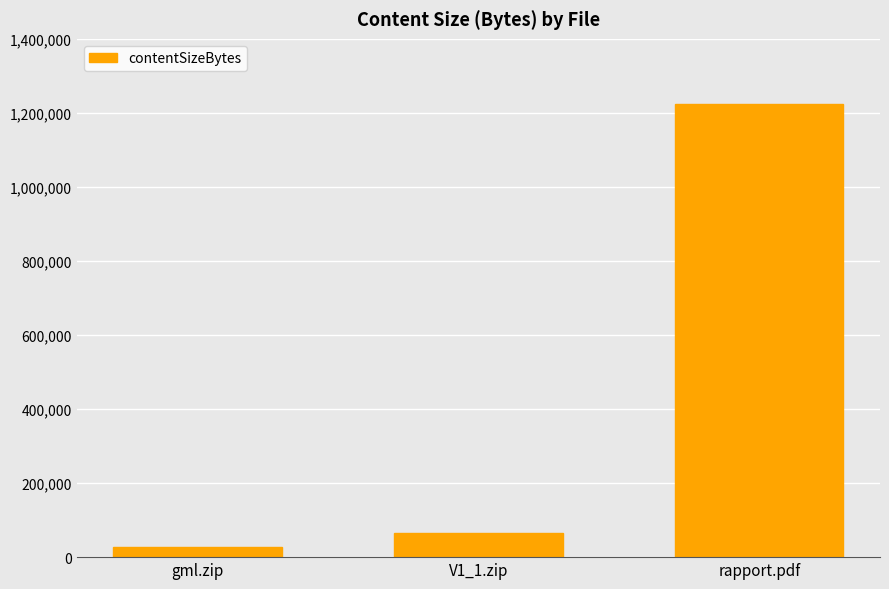

What is the value of the 3rd bar from the left?

1223277